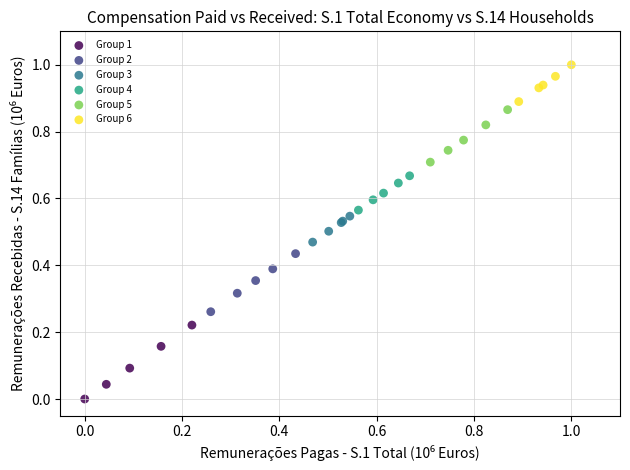

Which series has the widest spread of Y values?

Group 1